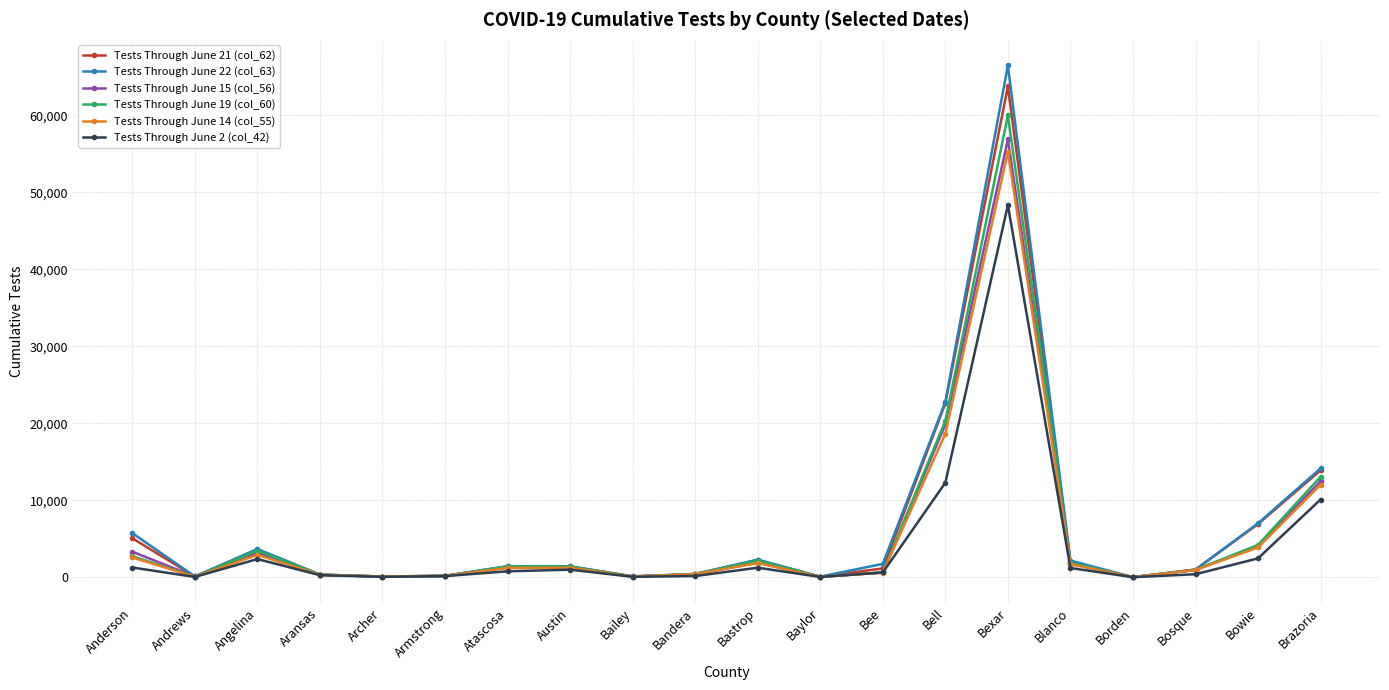

At which label does Tests Through June 15 (col_56) reach its peak?

Bexar